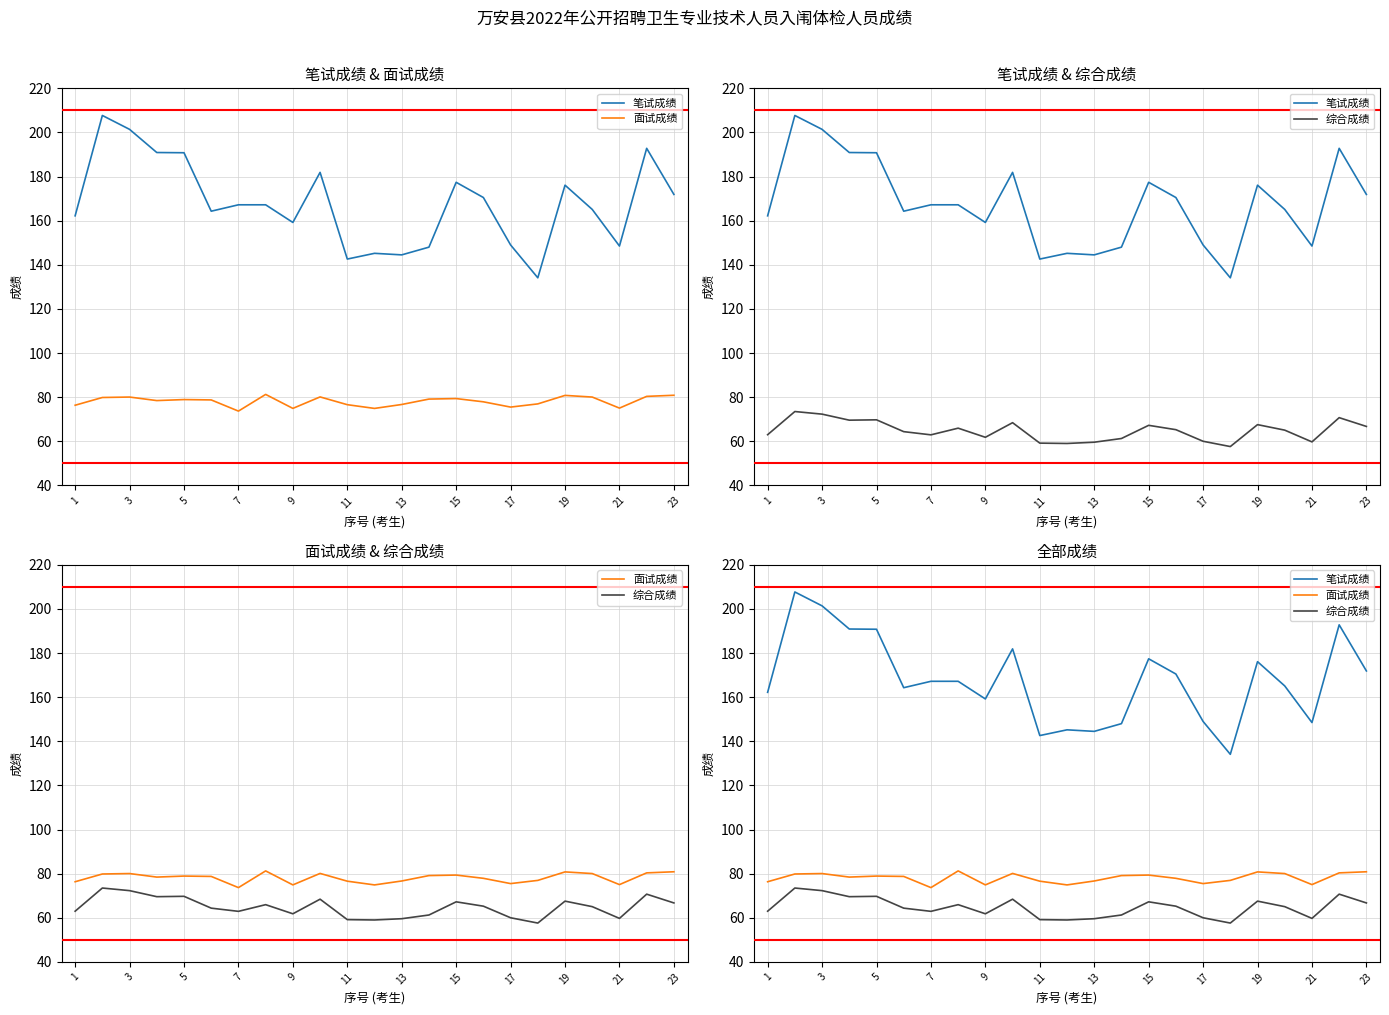

What is the difference between the second highest and minimum values in the 面试成绩 series?

7.2